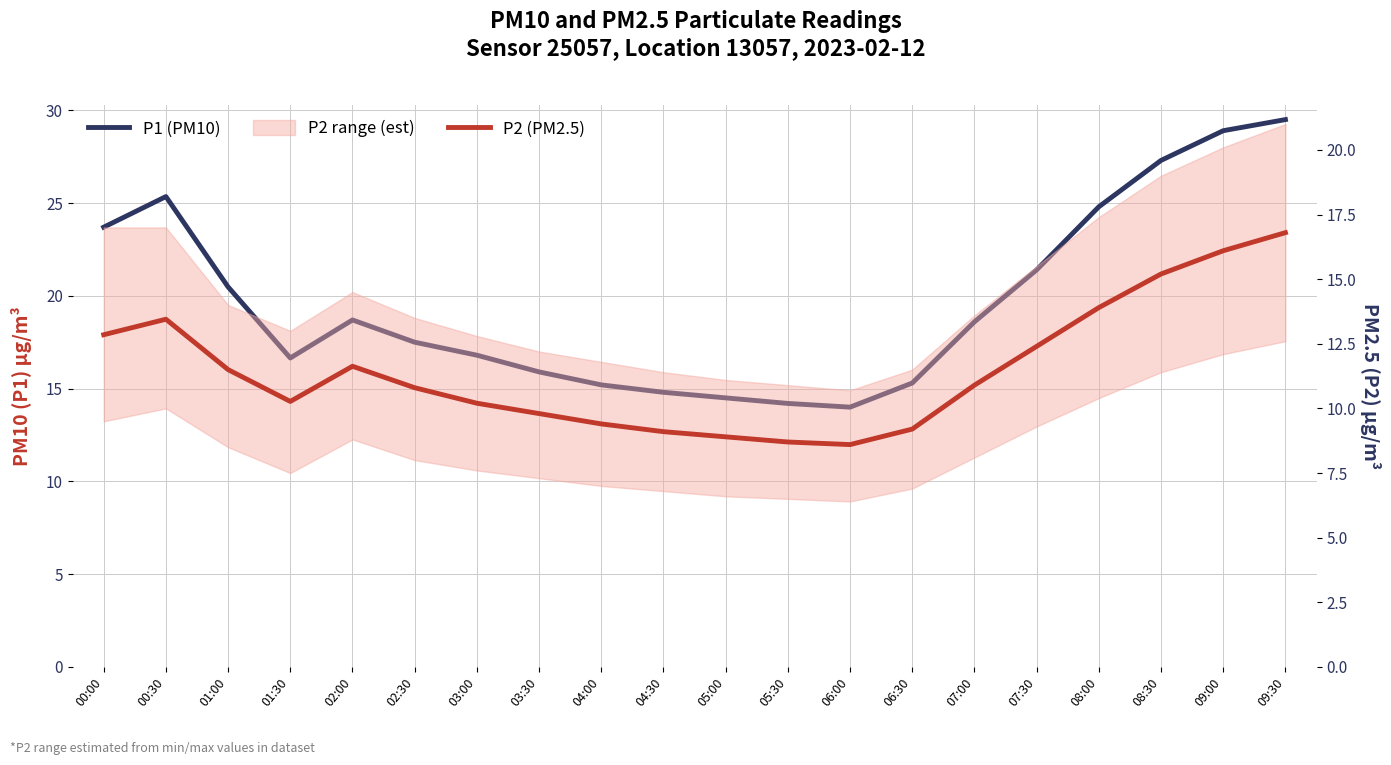

What is the label of the 14th point from the left?

06:30